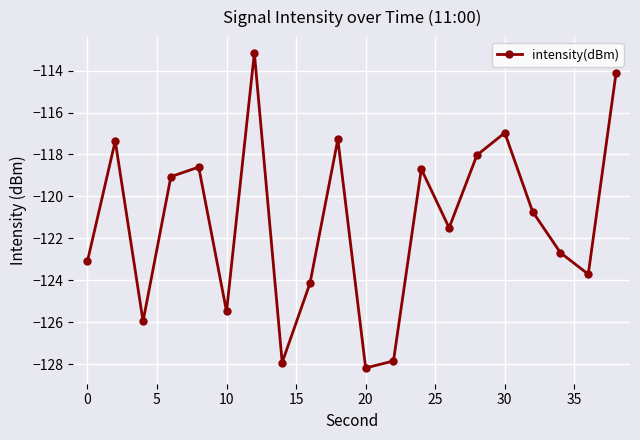

What is the sum of all values?

-2424.6